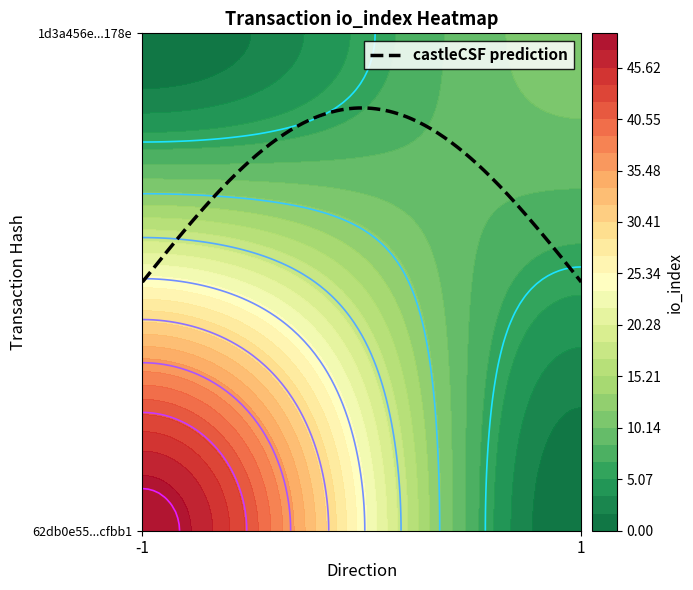

What is the approximate value of 62db0e55adbaf6c9cd85415be9abc44c85cfbb1 at io_index, to the nearest 5?

50